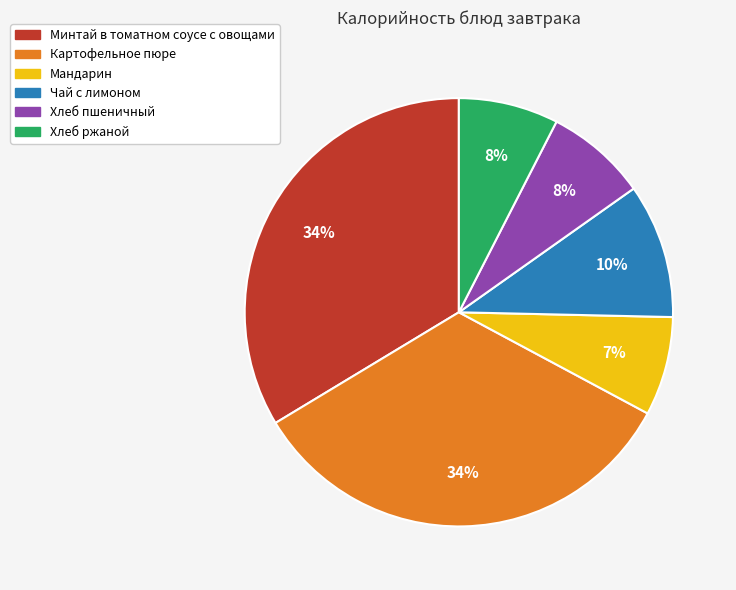

To the nearest percent, what is the difference between the Картофельное пюре and Хлеб ржаной slice percentages?

26%